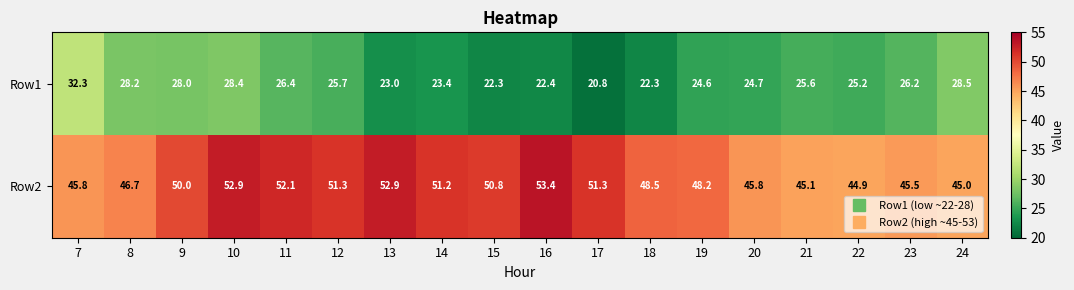

The value of Row1 at 7 is 32.3. True or false?

True